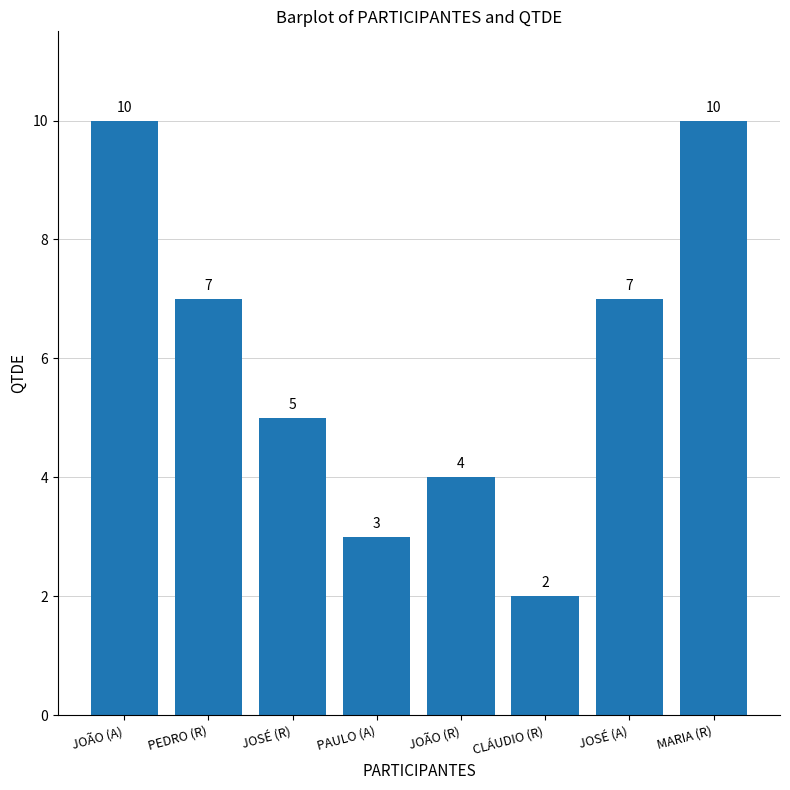

What is the label of the 4th bar from the right?

JOÃO (R)